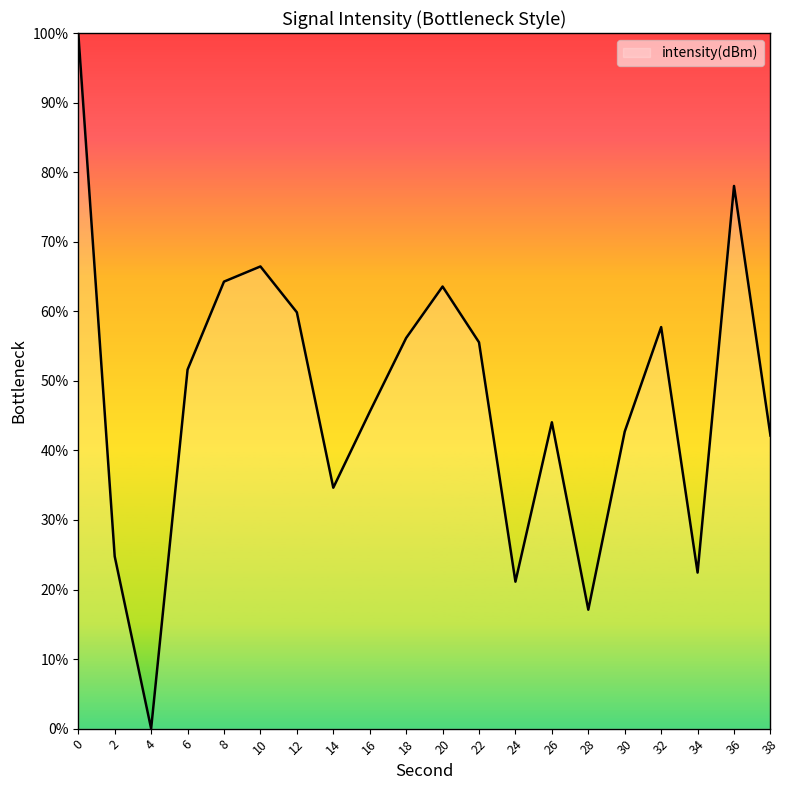

Is it true that the value at 20 is 63.6?

True